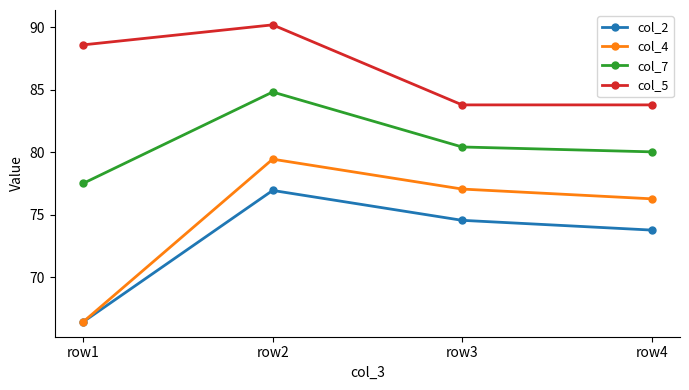

At which label does col_2 reach its peak?

row2